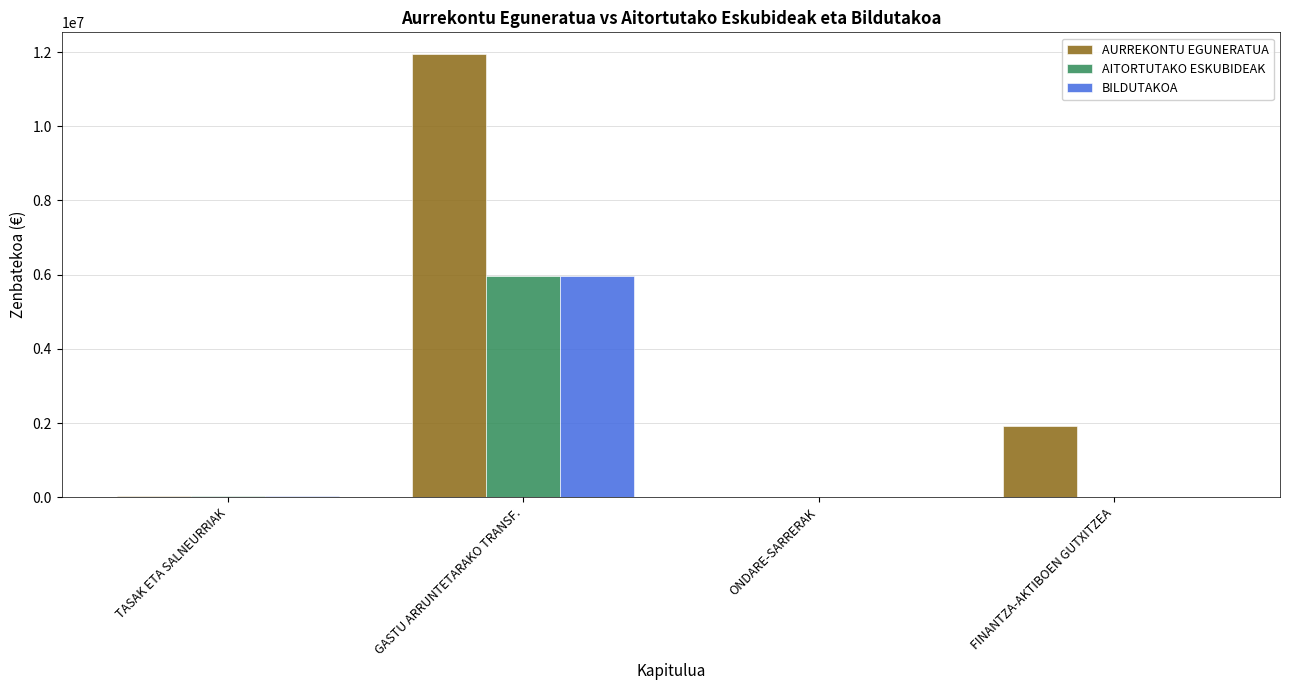

True or false: BILDUTAKOA has a value of 5958103 at GASTU ARRUNTETARAKO TRANSF..

True